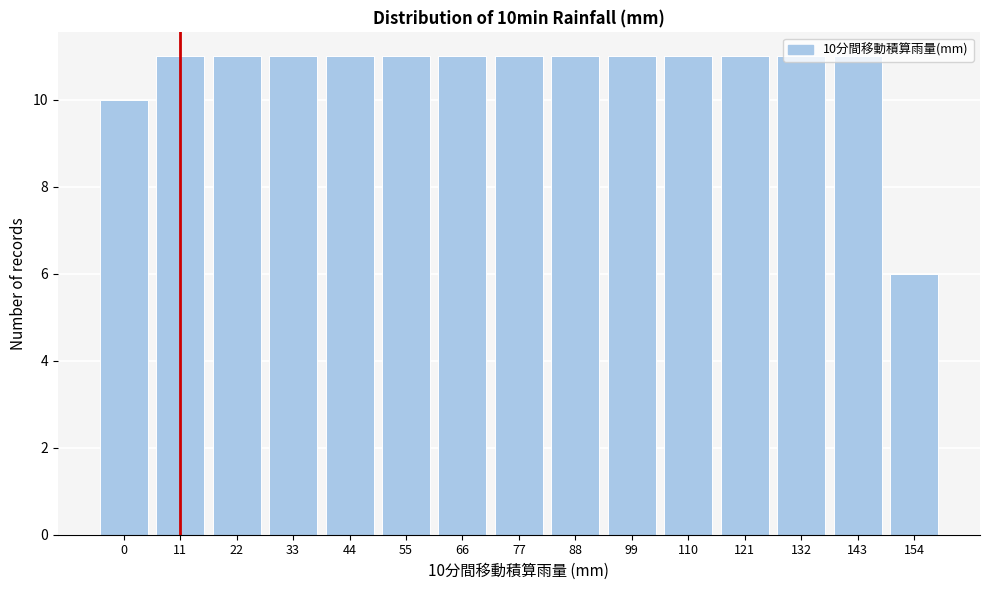

What is the difference between the second highest and minimum values?

5